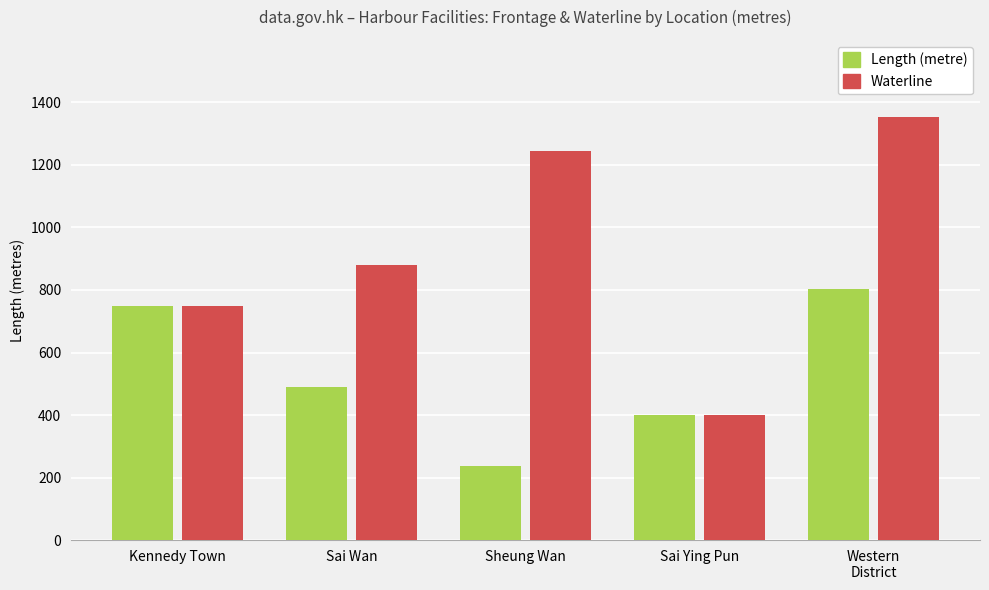

The Length (metre) series shows 751 at Sai Wan. True or false?

False